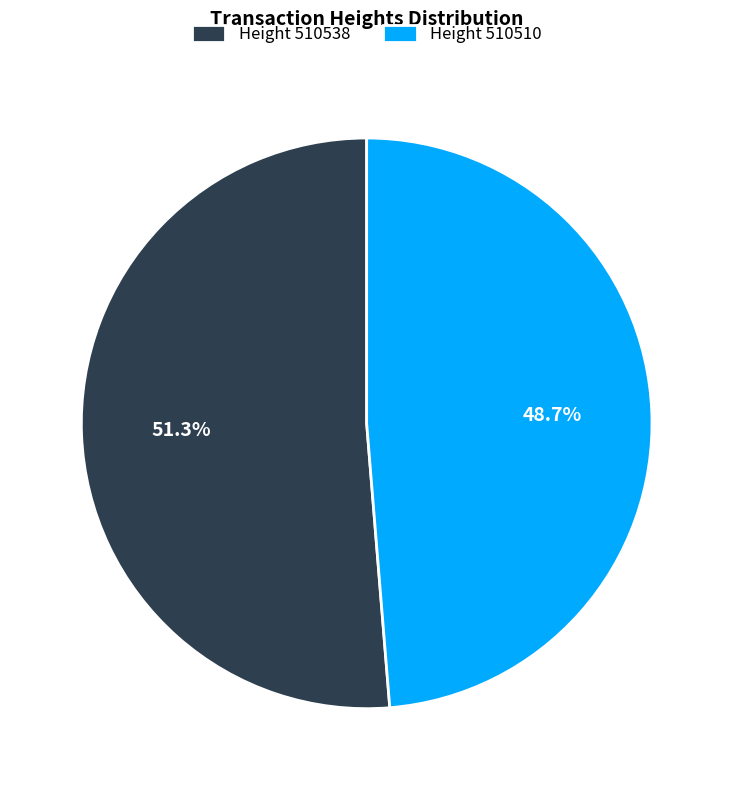

How many segments does this pie chart have?

2